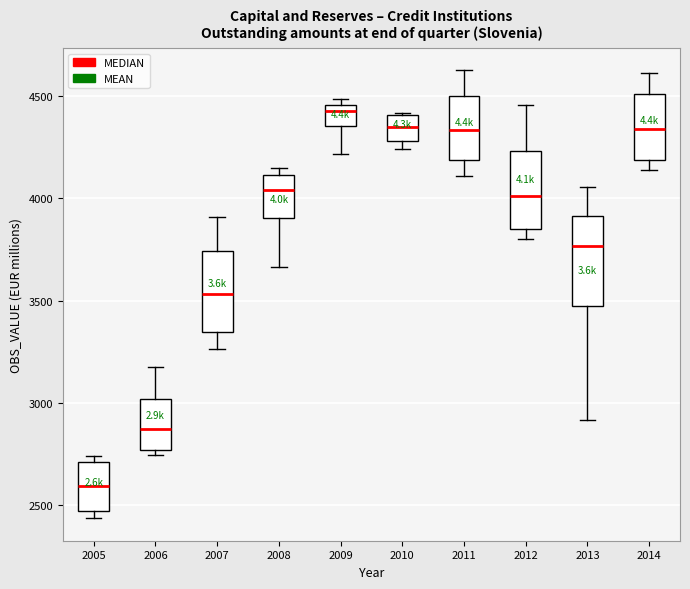

Reading left to right, read every box against the y-axis: the position of its median line, the range the box covers, and the ends of its whiskers. The values are not printed on the chart, so give them approximately, as read against the axis.

2005: median 2600, box 2450 to 2700, whiskers 2450 (just below the box's lower edge) to 2750
2006: median 2850, box 2750 to 3000, whiskers 2750 (just below the box's lower edge) to 3200
2007: median 3550, box 3350 to 3750, whiskers 3250 to 3900
2008: median 4050, box 3900 to 4100, whiskers 3650 to 4150
2009: median 4400, box 4350 to 4450, whiskers 4200 to 4500
2010: median 4350, box 4300 to 4400, whiskers 4250 to 4400
2011: median 4350, box 4200 to 4500, whiskers 4100 to 4600
2012: median 4000, box 3850 to 4250, whiskers 3800 to 4450
2013: median 3750, box 3500 to 3900, whiskers 2900 to 4050
2014: median 4350, box 4200 to 4500, whiskers 4150 to 4600